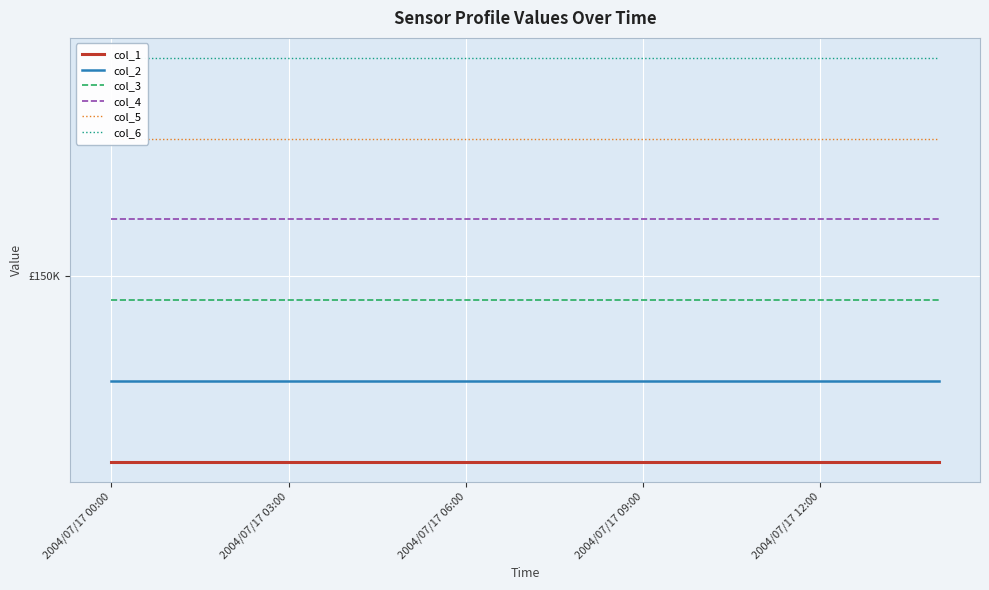

Which series has the widest spread of values?

col_1